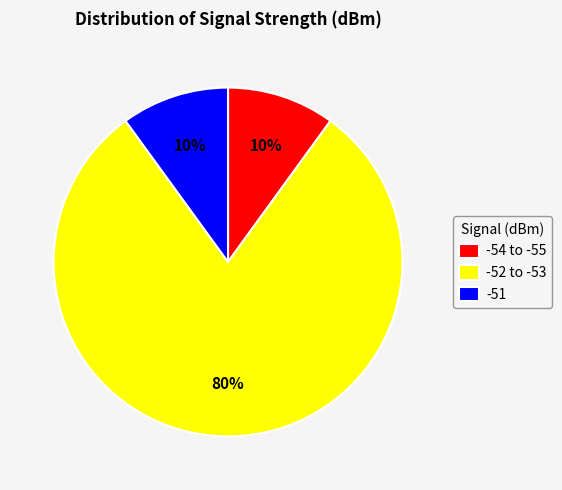

To the nearest percent, what is the difference between the largest and smallest slice percentages?

70%